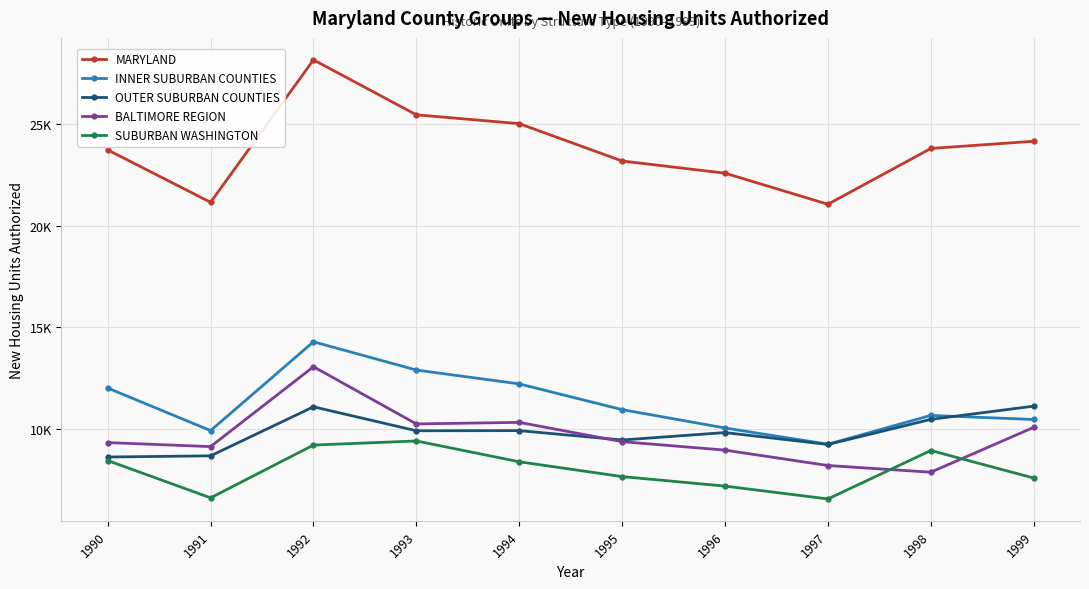

True or false: MARYLAND and SUBURBAN WASHINGTON intersect in this chart.

False